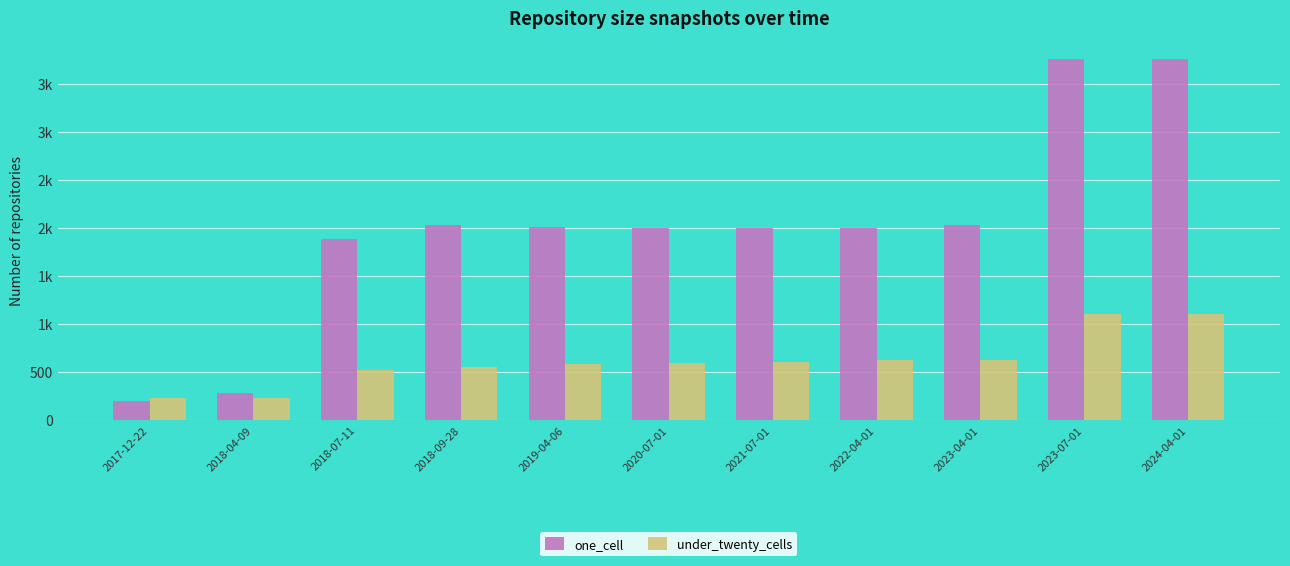

Are the bars horizontal?

No